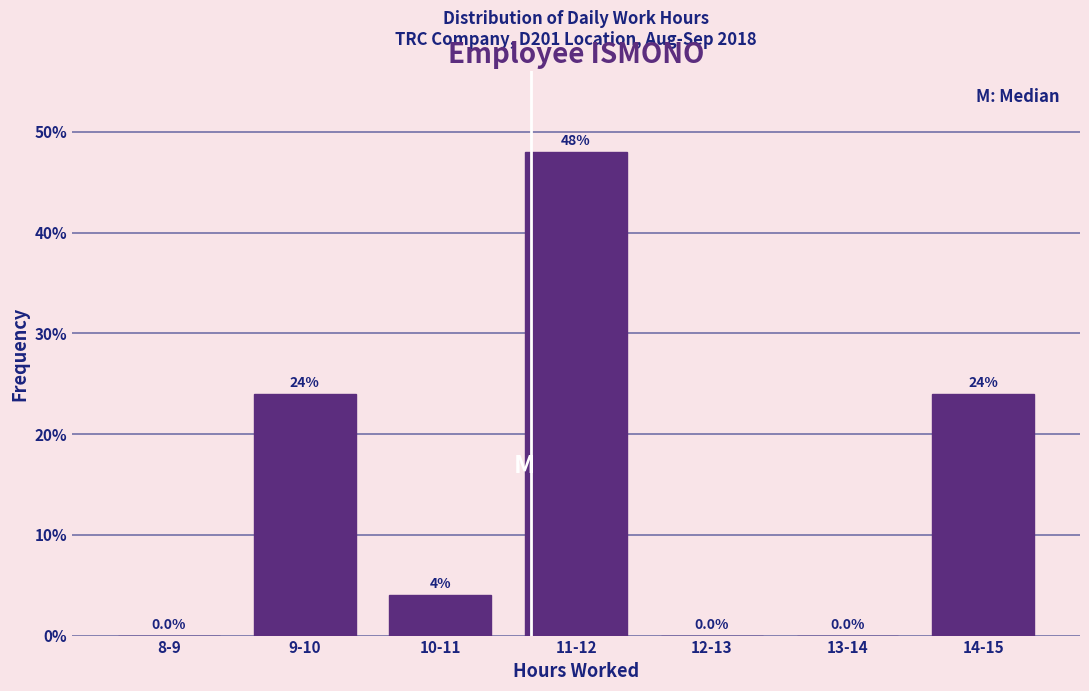

Reading left to right, extract all data points from this chart.

8-9=0	9-10=24	10-11=4	11-12=48	12-13=0	13-14=0	14-15=24